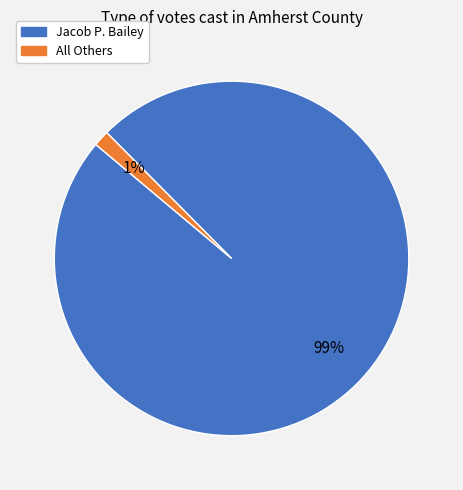

Which category has the biggest portion of the pie?

Jacob P. Bailey